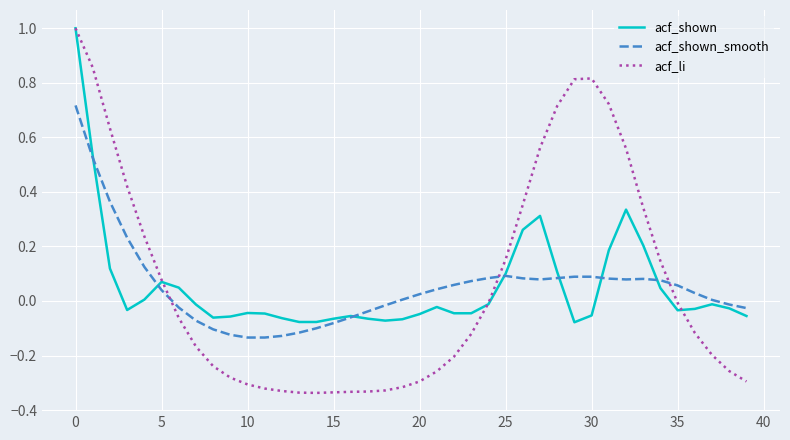

What is the greatest value displayed?

1.0